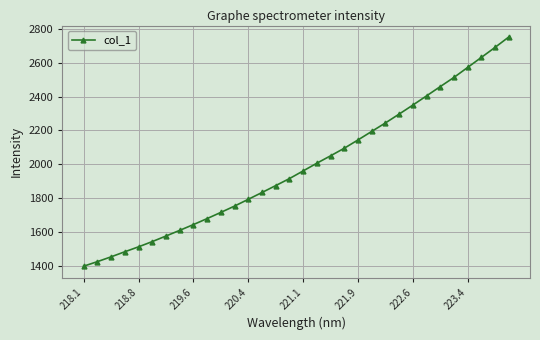

What is the maximum value shown in the chart?

2752.6